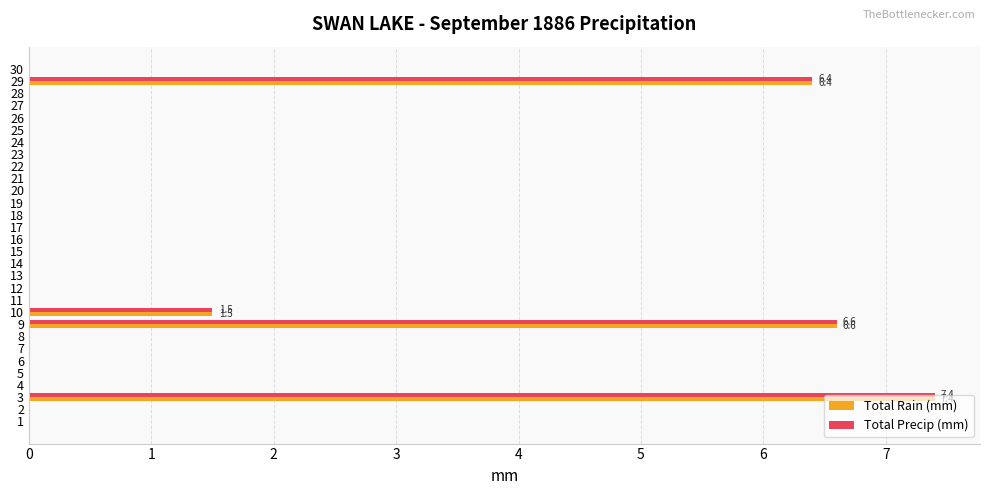

The value of Total Precip (mm) at 26 is -3.7. True or false?

False